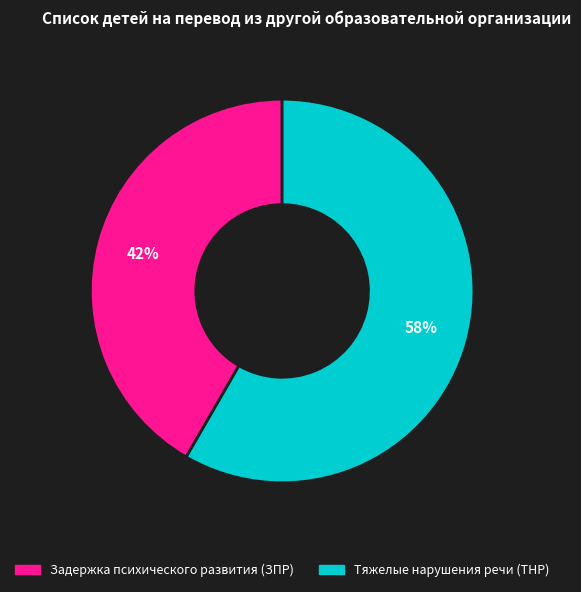

Rank the categories by value from lowest to highest.

Задержка психического развития (ЗПР), Тяжелые нарушения речи (ТНР)